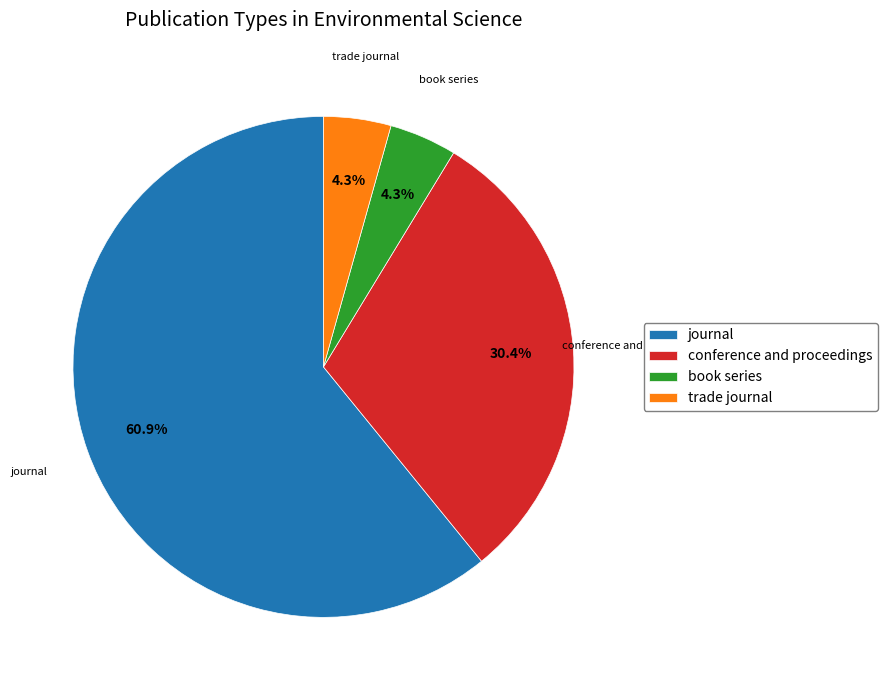

How many segments does this pie chart have?

4